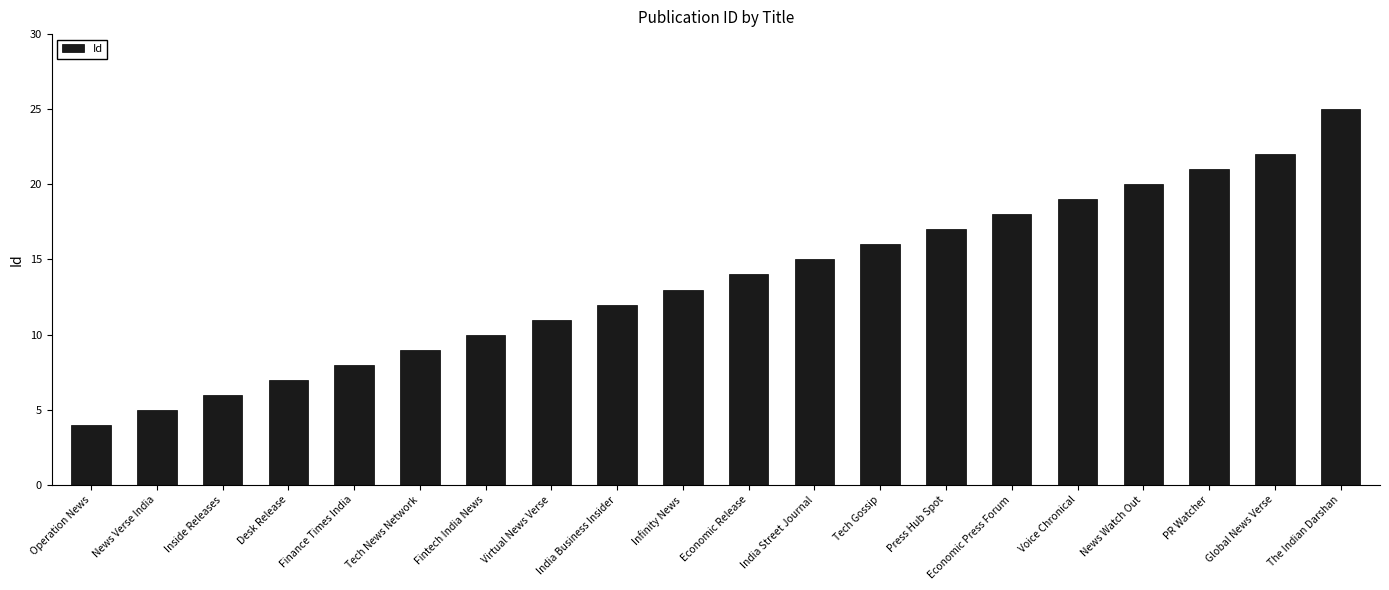

What is the average value?

14